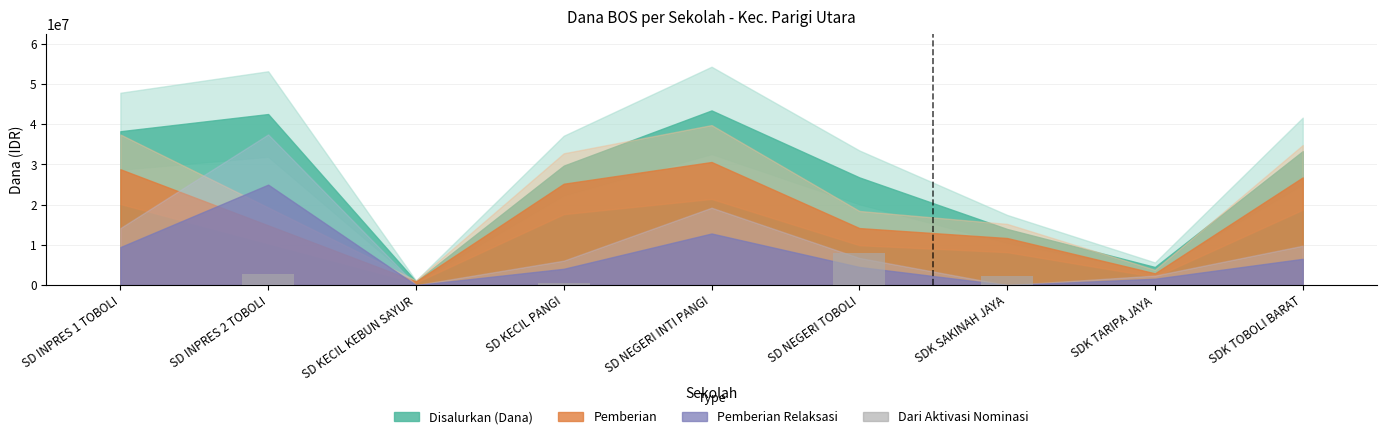

What is the change in value from SDK SAKINAH JAYA to SDK TARIPA JAYA?

-2250000